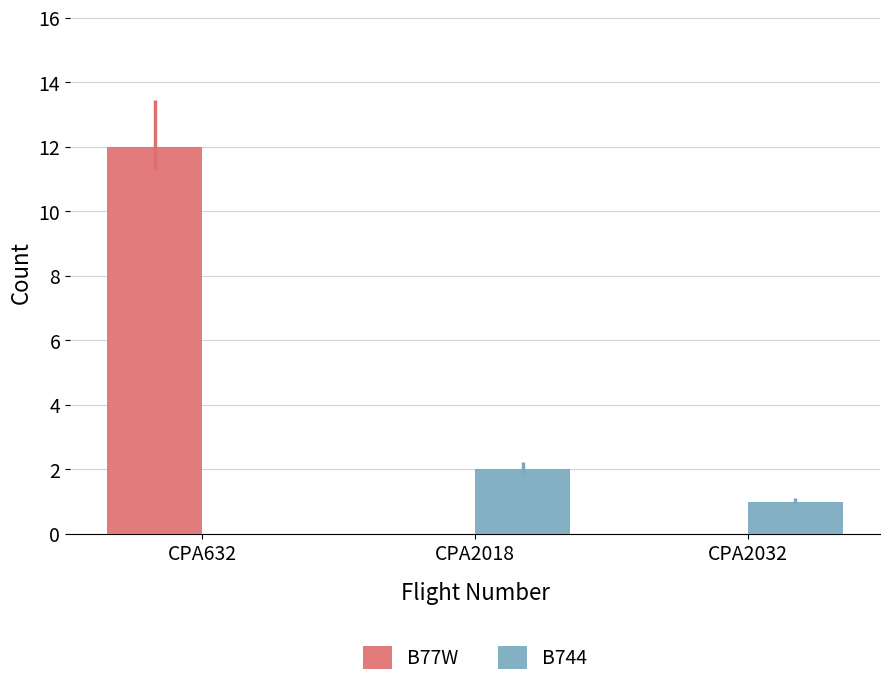

Which series changed the most between CPA632 and CPA2018?

B77W